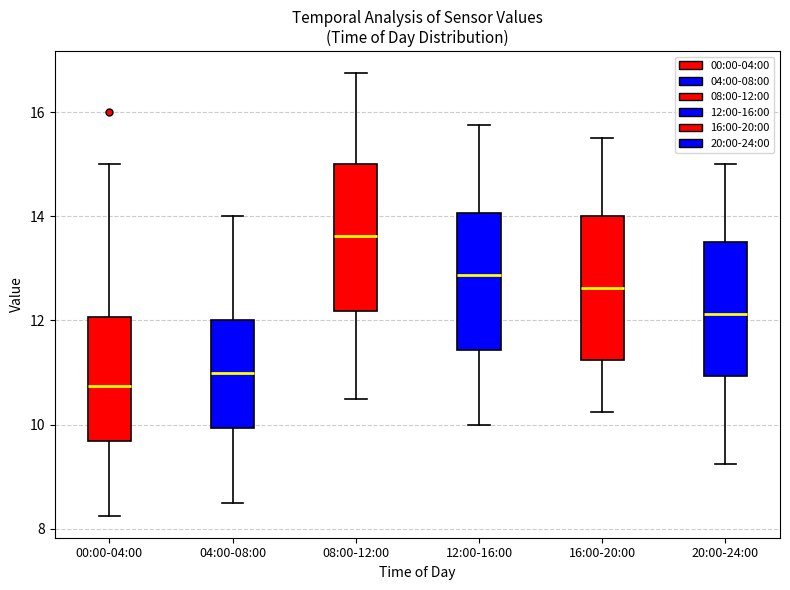

Reading left to right, read every box against the y-axis: the position of its median line, the range the box covers, and the ends of its whiskers. The values are not printed on the chart, so give them approximately, as read against the axis.

00:00-04:00: median 10.8, box 9.6 to 12.0, whiskers 8.2 to 15.0
04:00-08:00: median 11.0, box 10.0 to 12.0, whiskers 8.6 to 14.0
08:00-12:00: median 13.6, box 12.2 to 15.0, whiskers 10.6 to 16.8
12:00-16:00: median 12.8, box 11.4 to 14.0, whiskers 10.0 to 15.8
16:00-20:00: median 12.6, box 11.2 to 14.0, whiskers 10.2 to 15.6
20:00-24:00: median 12.2, box 11.0 to 13.6, whiskers 9.2 to 15.0